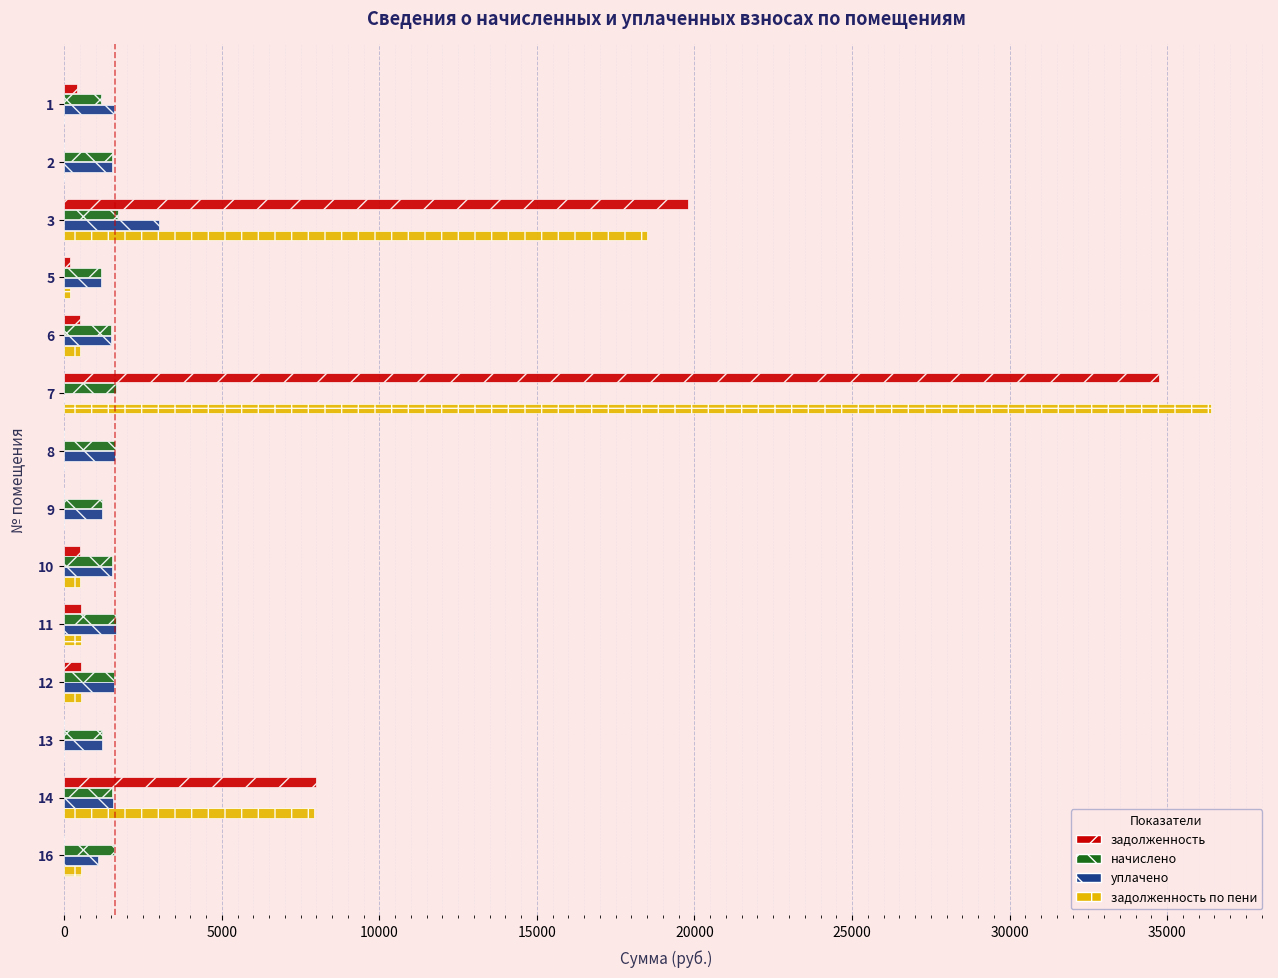

The value of начислено at 5 is 1168.8. True or false?

True